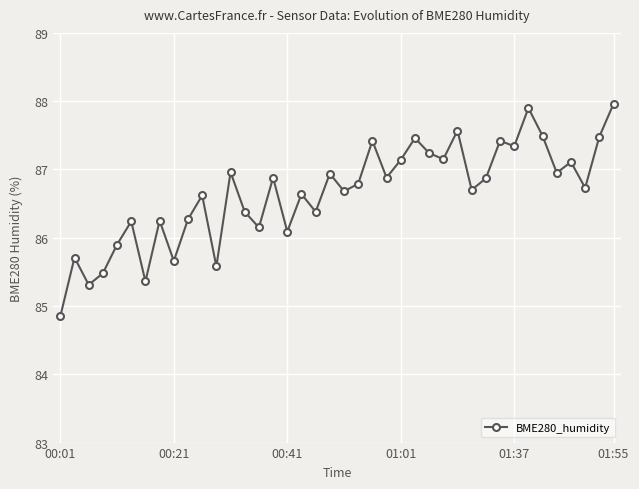

True or false: the data has more than 0 interior local peaks.

True